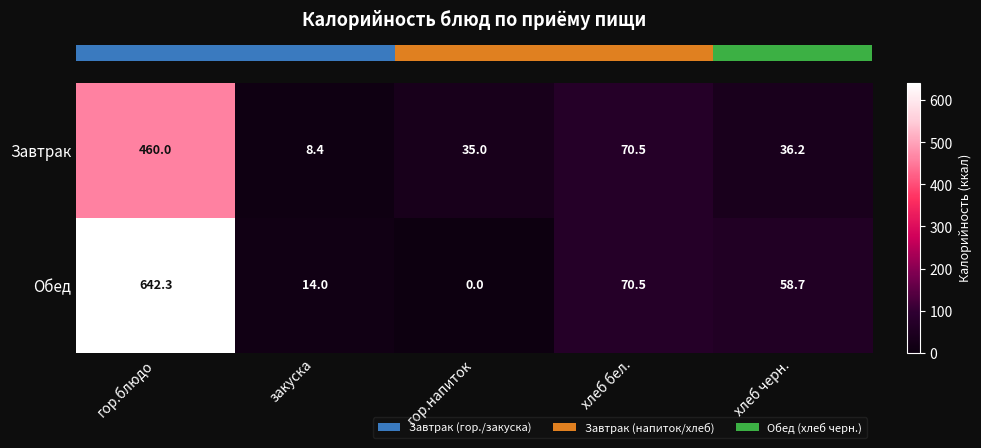

Reading left to right, transcribe all the data shown in this chart.

Завтрак: гор.блюдо=460.0	закуска=8.4	гор.напиток=35.0	хлеб бел.=70.5	хлеб черн.=36.2
Обед: гор.блюдо=642.3	закуска=14.0	гор.напиток=0.0	хлеб бел.=70.5	хлеб черн.=58.7